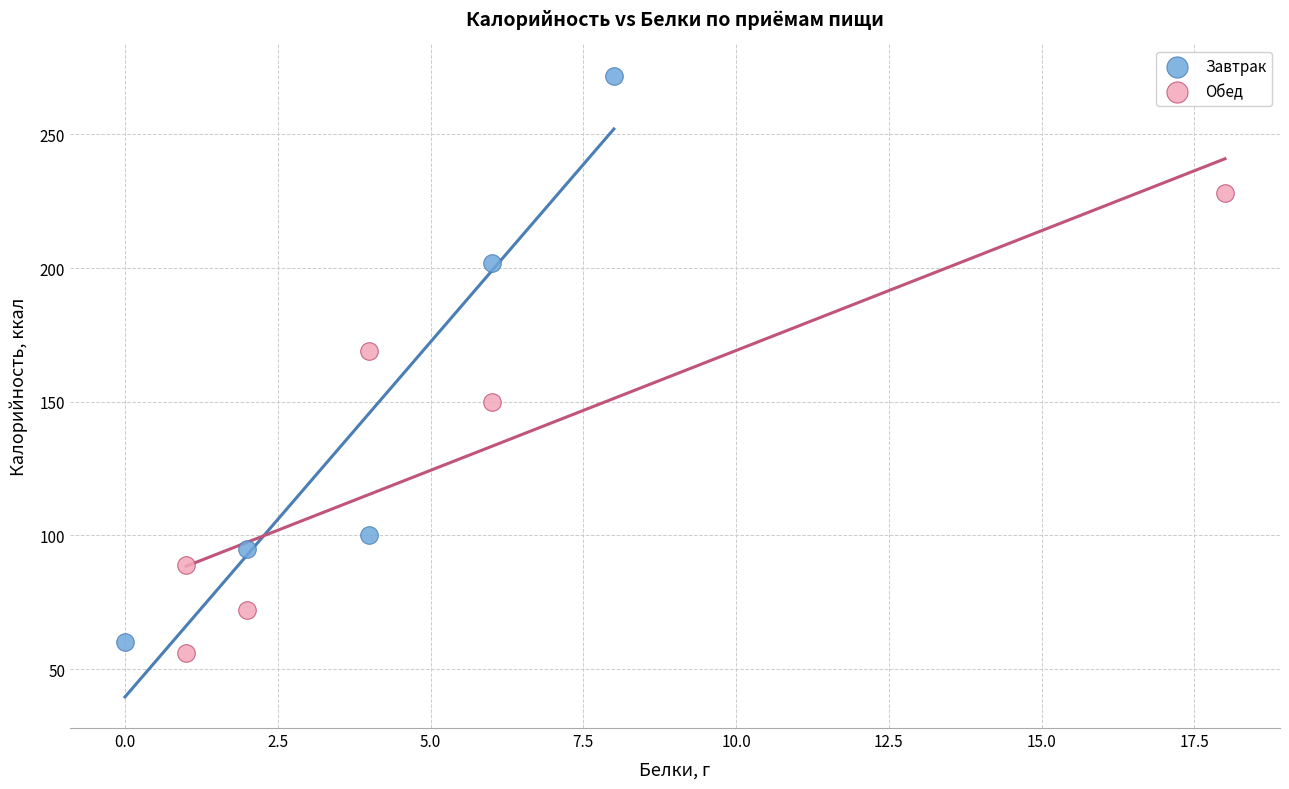

Which series has the widest spread of Y values?

Завтрак